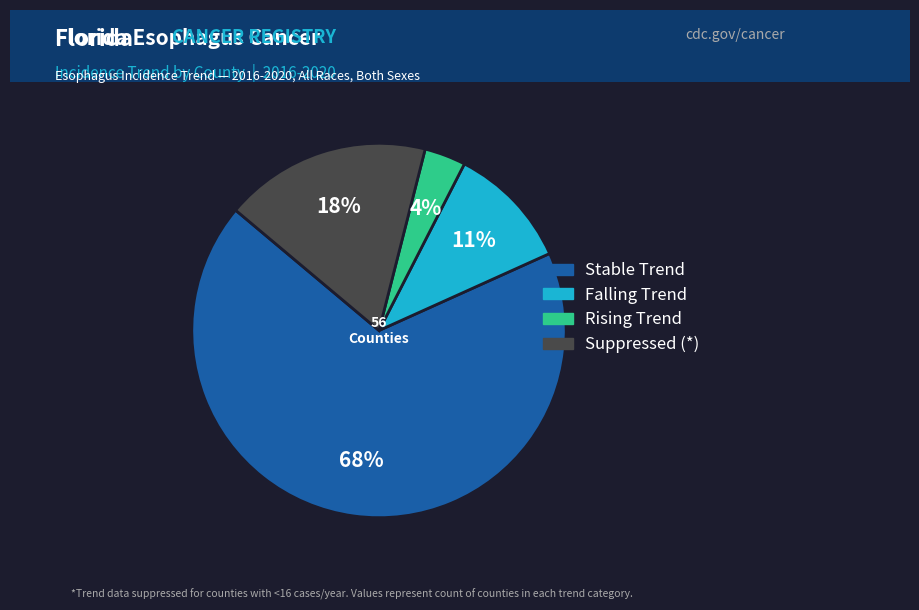

Between Rising Trend and Falling Trend, which is larger?

Falling Trend